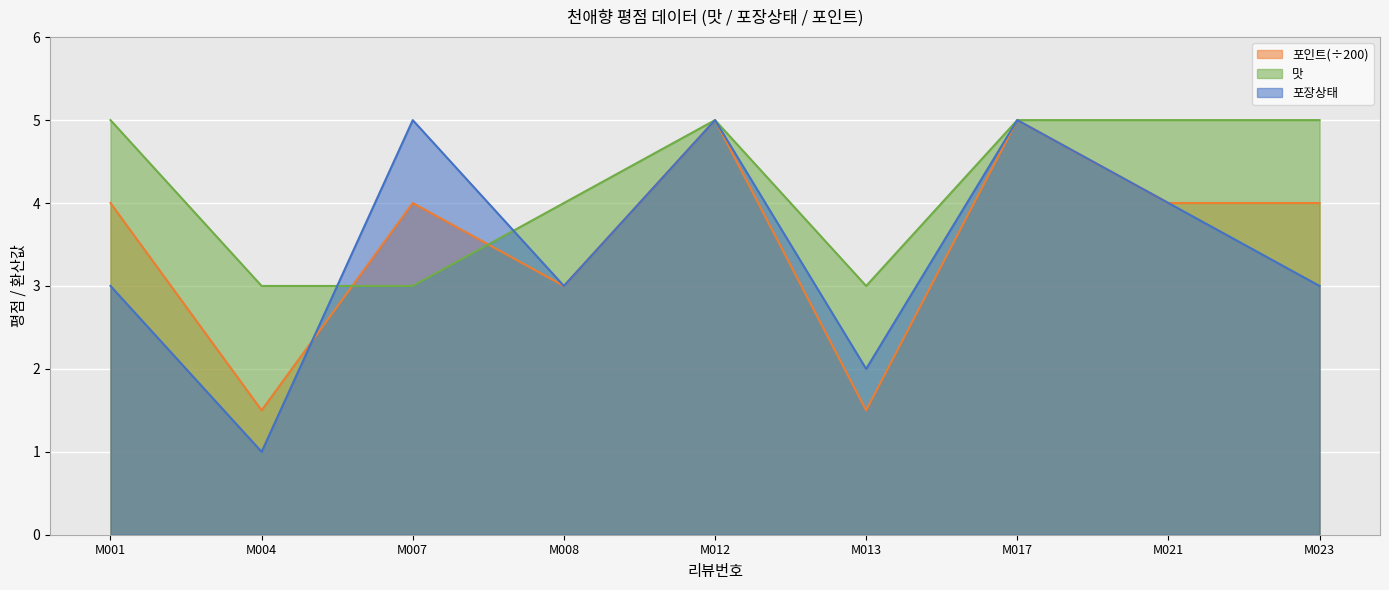

True or false: 맛 has a value of 8.3 at M001.

False